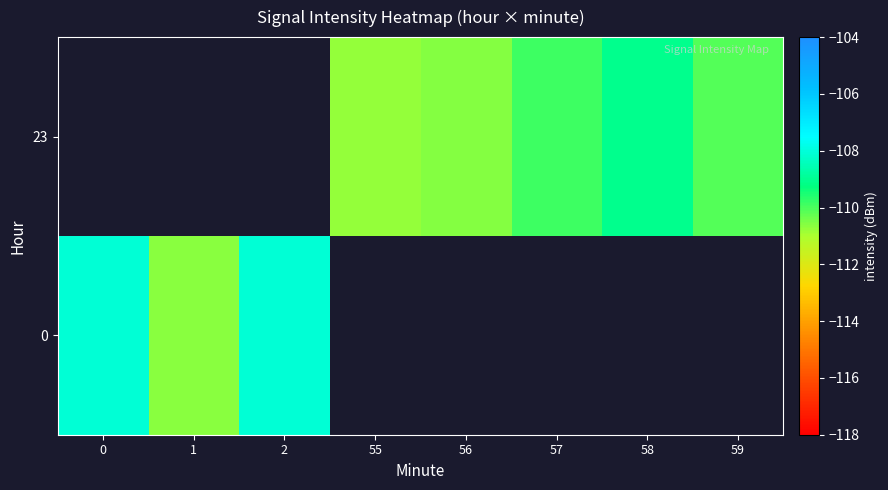

At which label does 0 reach its peak?

2